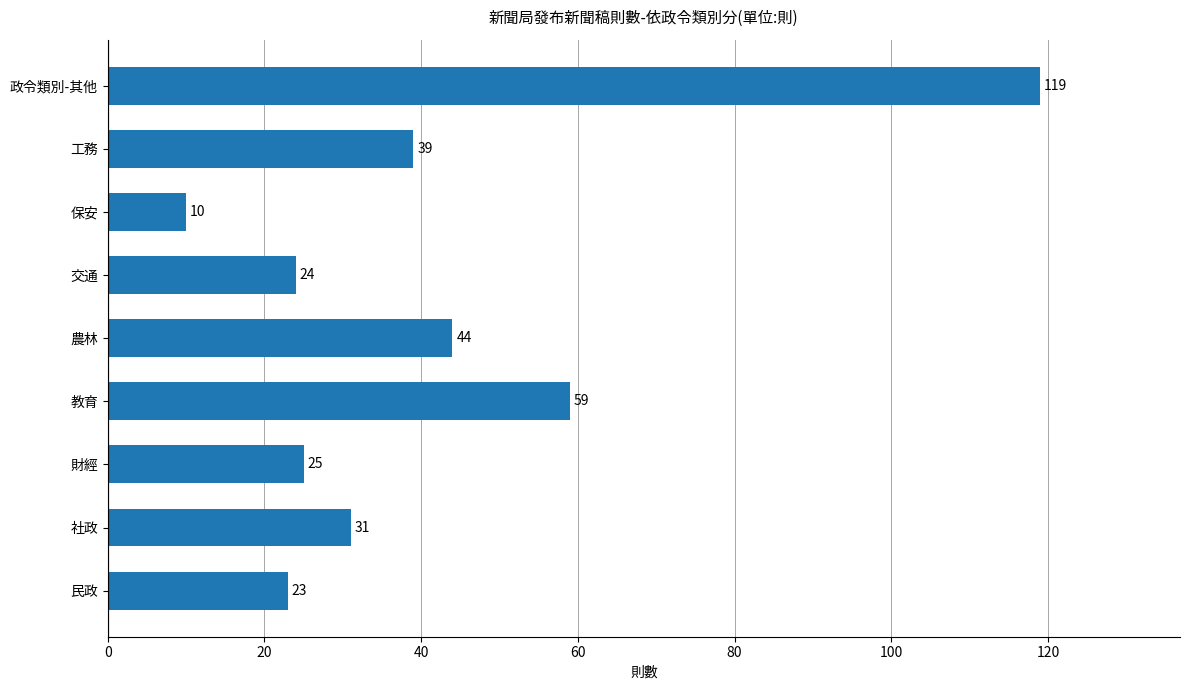

What is the average value?

42